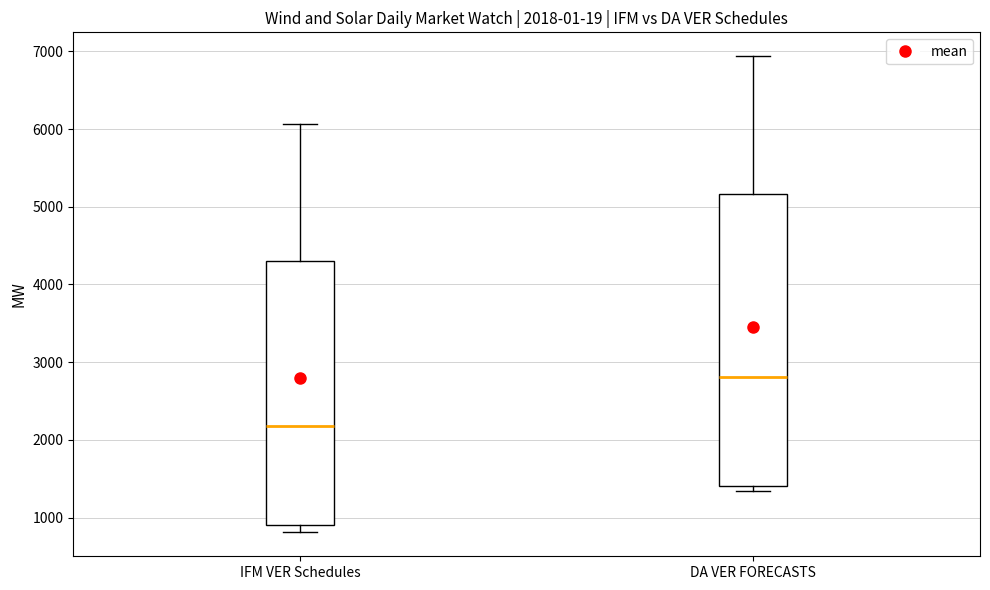

Which box is the tallest, from its lower edge to its upper edge?

DA VER FORECASTS